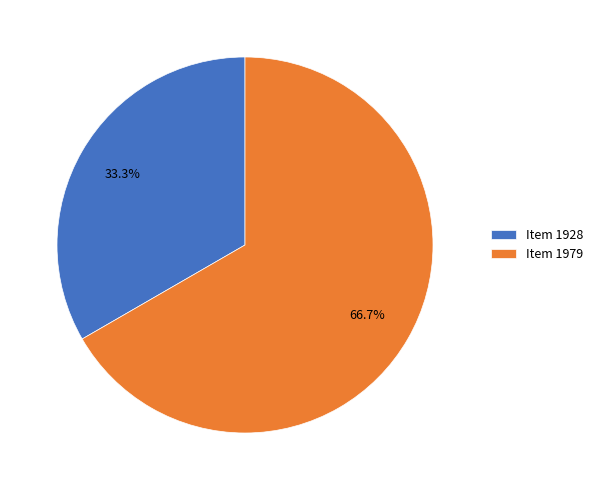

Which has a higher value, Item 1928 or Item 1979?

Item 1979